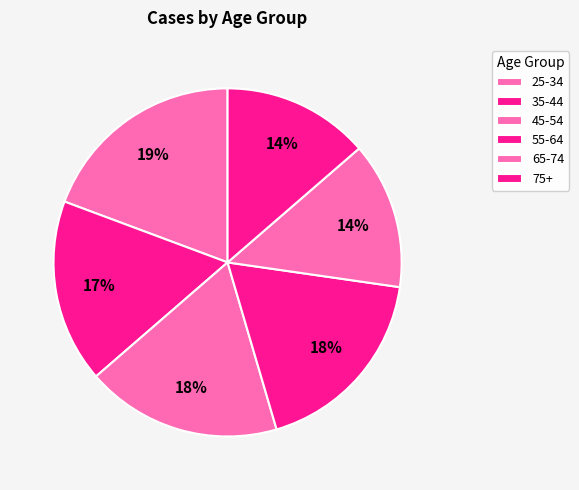

Rank the categories by value from lowest to highest.

65-74, 75+, 35-44, 45-54, 55-64, 25-34